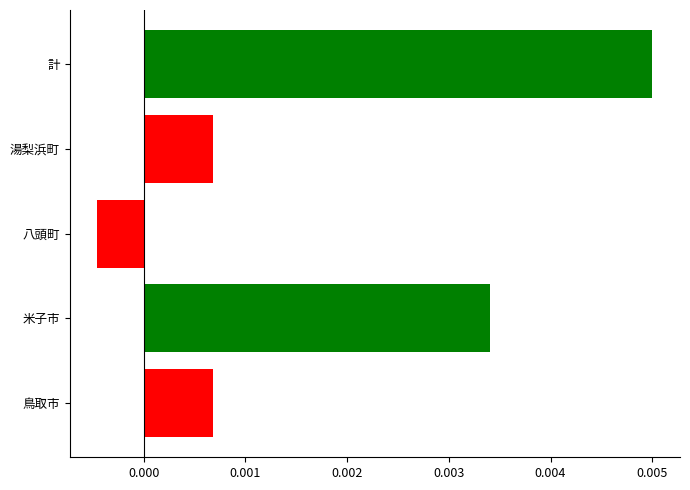

Does the chart contain any negative values?

Yes